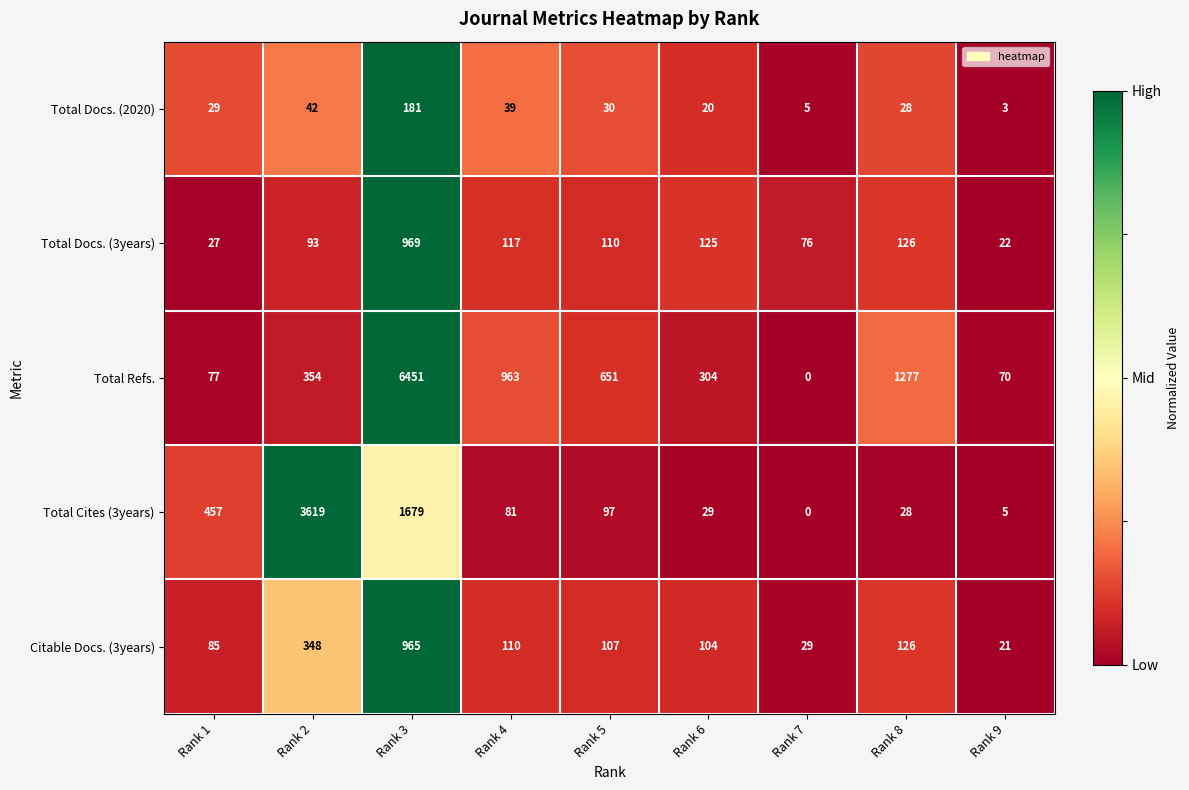

What is the difference between the second highest and minimum values in the Total Cites (3years) series?

1679